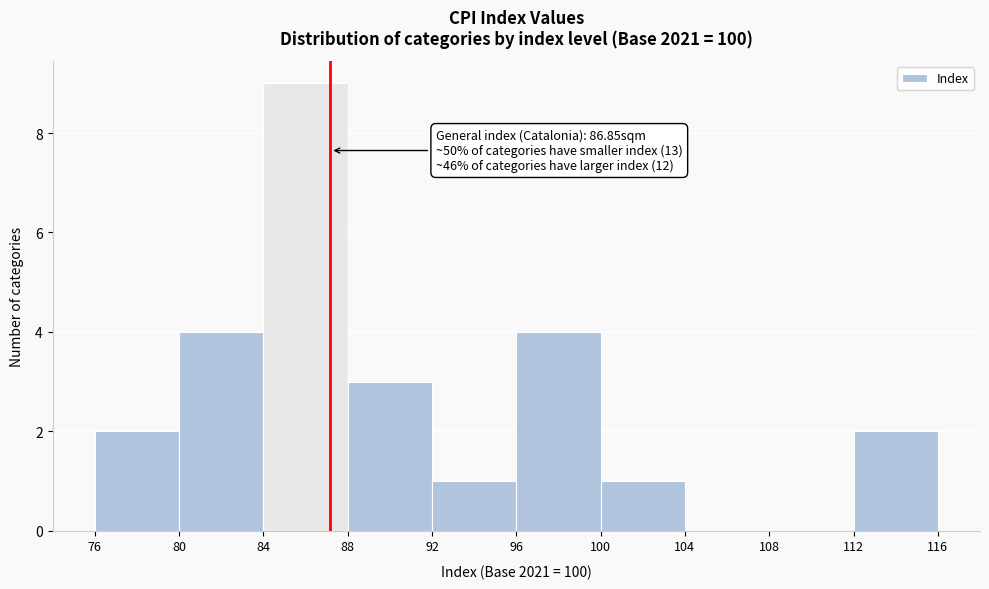

Which range on the x-axis has the tallest bar?

84 to 88